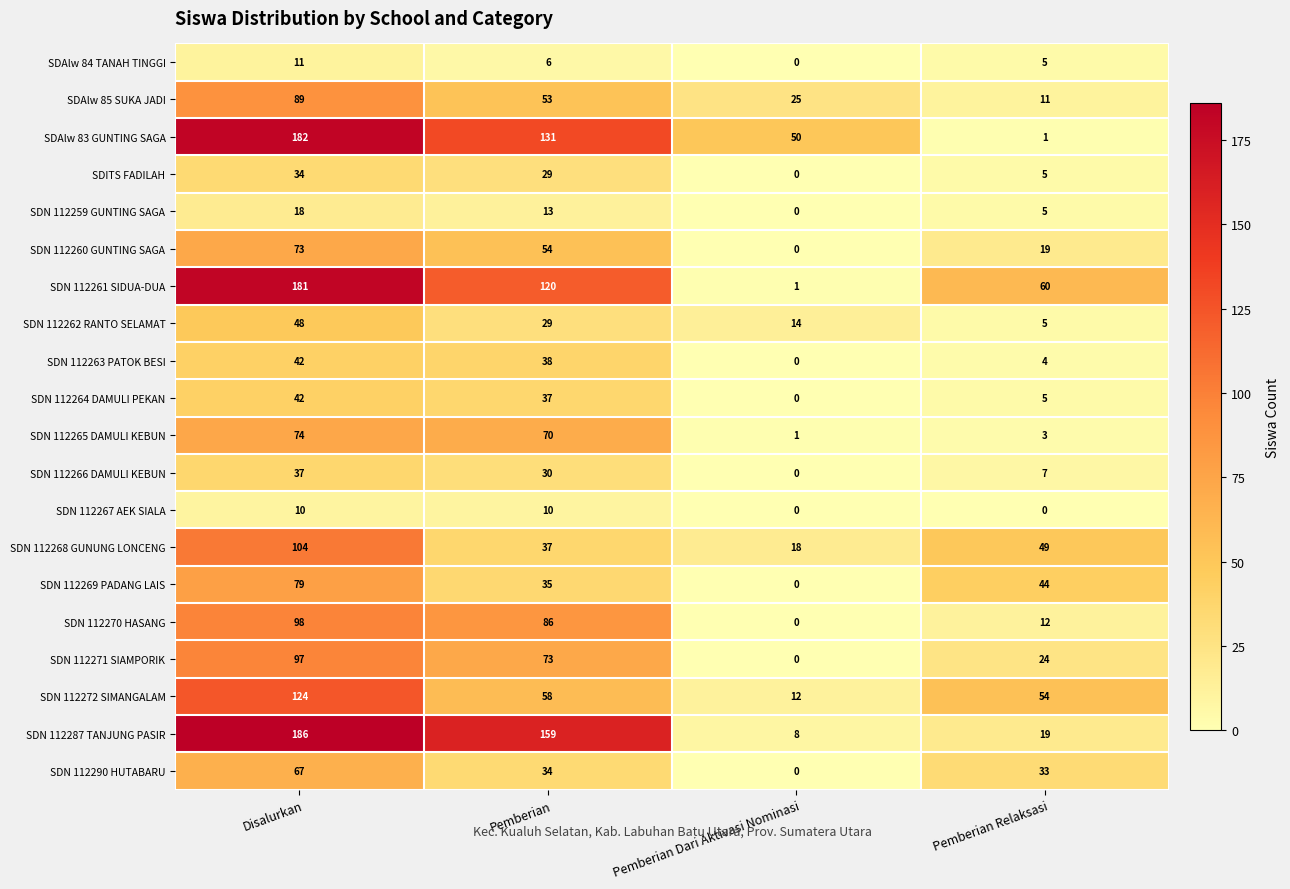

Is it true that SDN 112264 DAMULI PEKAN equals -24 at Pemberian Dari Aktivasi Nominasi?

False